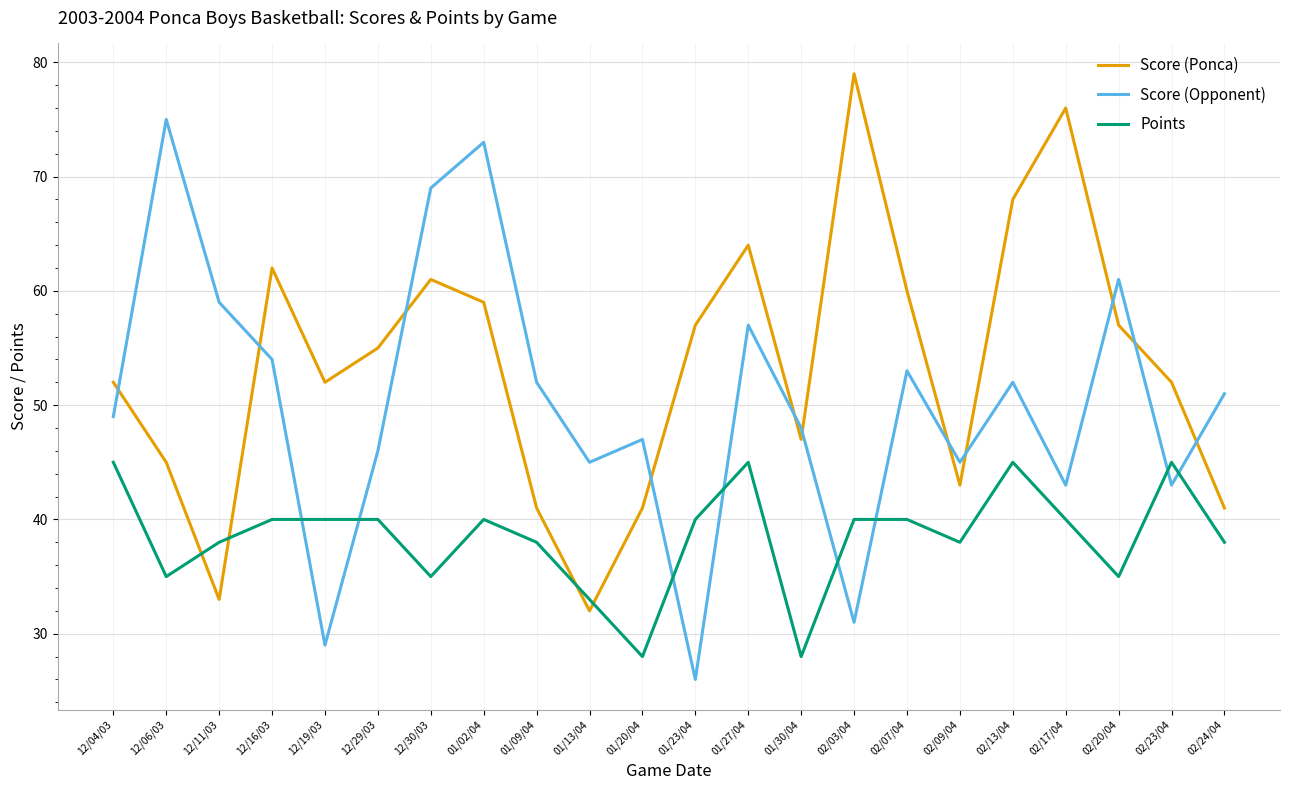

At which category does Score (Ponca) reach its first local valley?

12/11/03